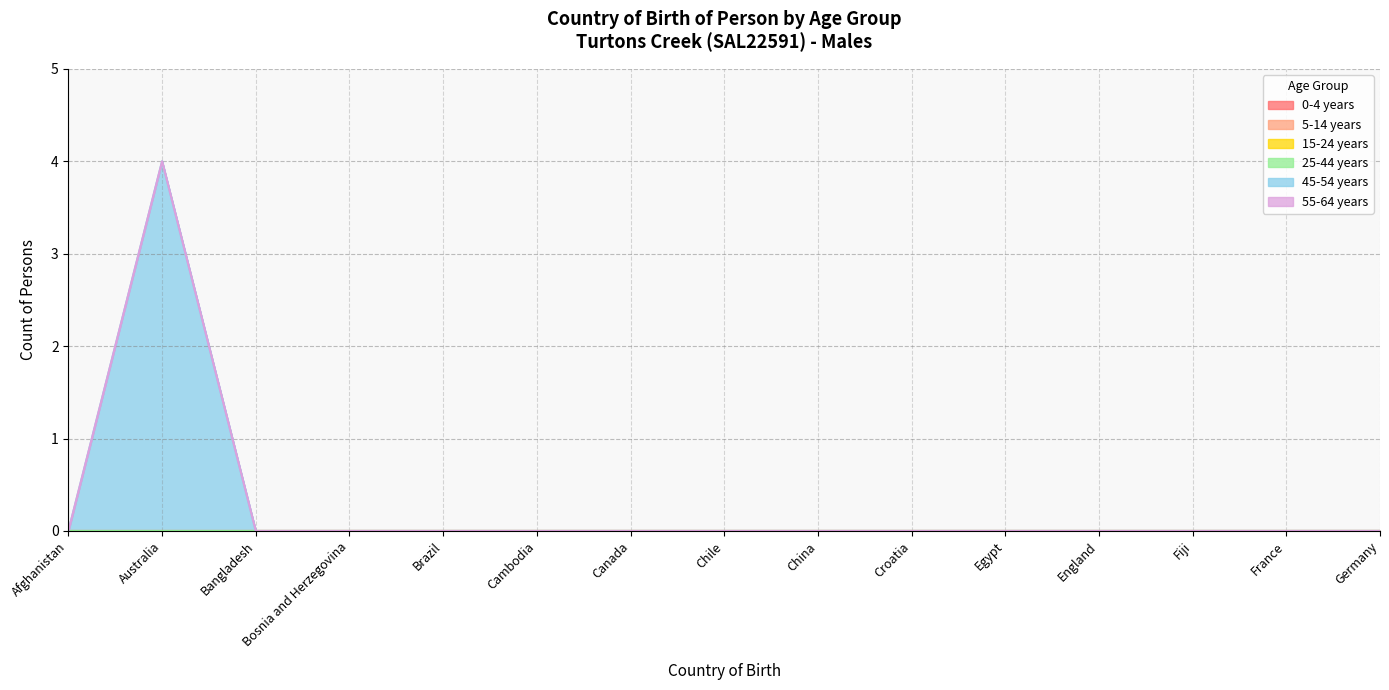

Reading right to left, list all the values displayed in this chart.

0-4 years: 0	0	0	0	0	0	0	0	0	0	0	0	0	0	0
5-14 years: 0	0	0	0	0	0	0	0	0	0	0	0	0	0	0
15-24 years: 0	0	0	0	0	0	0	0	0	0	0	0	0	0	0
25-44 years: 0	0	0	0	0	0	0	0	0	0	0	0	0	0	0
45-54 years: 0	0	0	0	0	0	0	0	0	0	0	0	0	4	0
55-64 years: 0	0	0	0	0	0	0	0	0	0	0	0	0	0	0